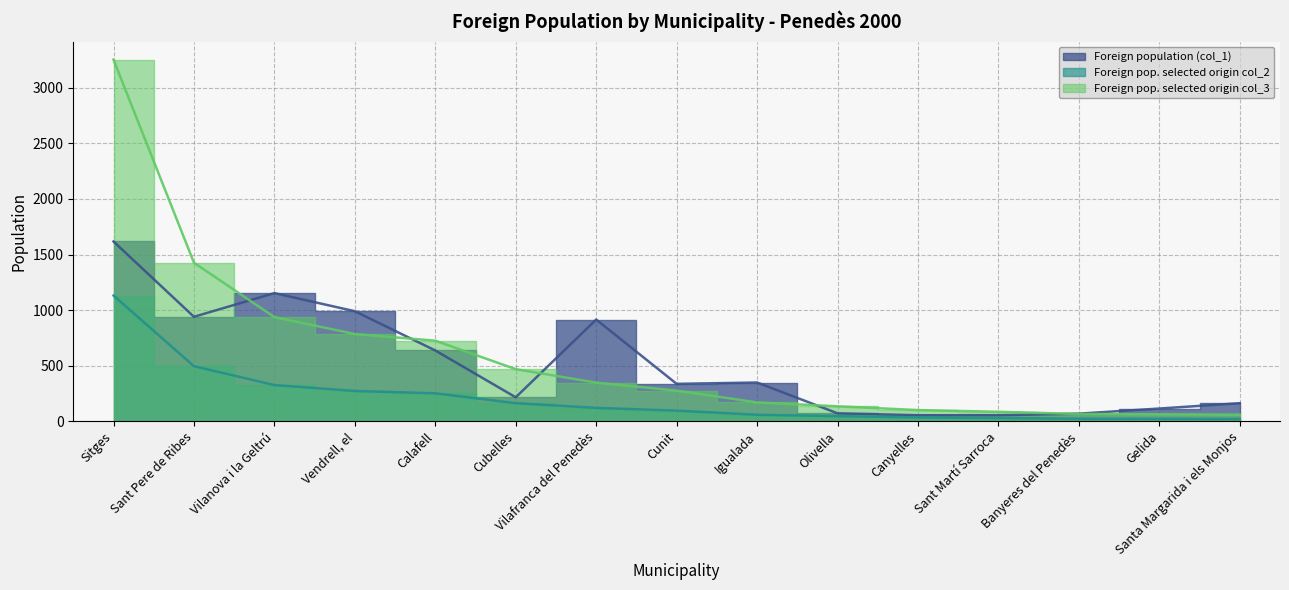

Rank the categories by Foreign population (col_1) value from highest to lowest.

Sitges, Vilanova i la Geltrú, Vendrell, el, Sant Pere de Ribes, Vilafranca del Penedès, Calafell, Igualada, Cunit, Cubelles, Santa Margarida i els Monjos, Gelida, Olivella, Banyeres del Penedès, Canyelles, Sant Martí Sarroca